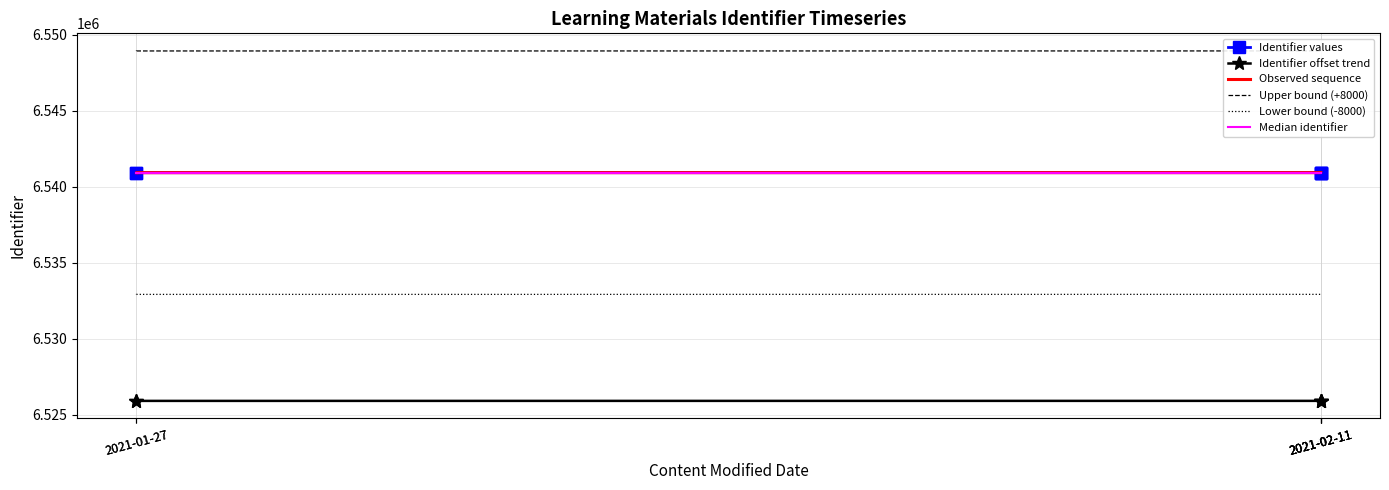

What are all the series names shown in the legend?

Identifier values, Identifier offset trend, Observed sequence, Upper bound (+8000), Lower bound (-8000), Median identifier